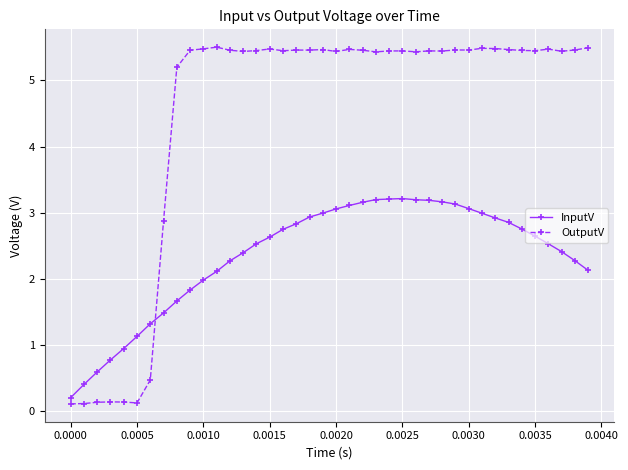

What are all the series names shown in the legend?

InputV, OutputV